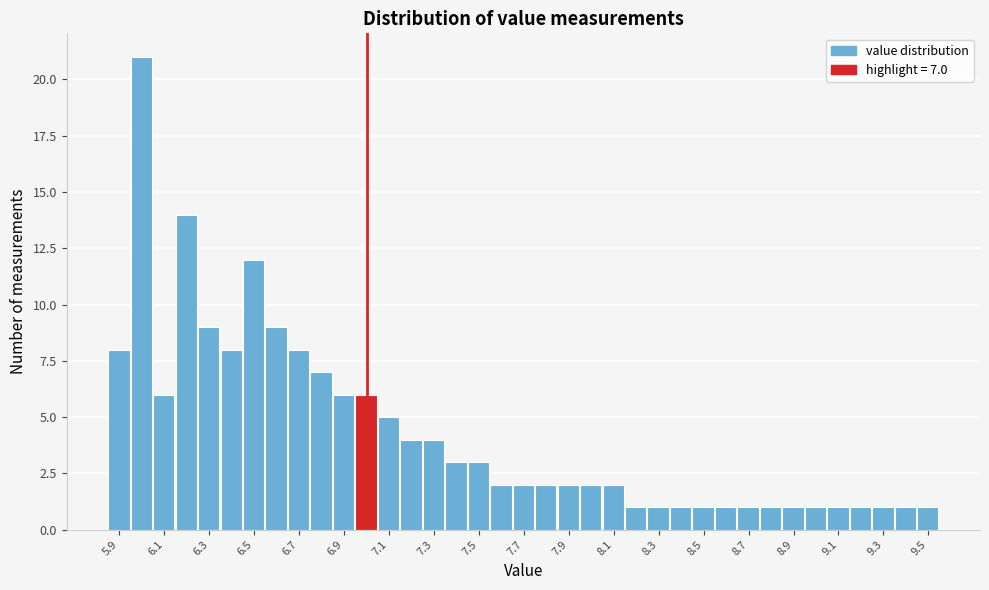

Over which range of the x-axis is the bar tallest?

5.95 to 6.05